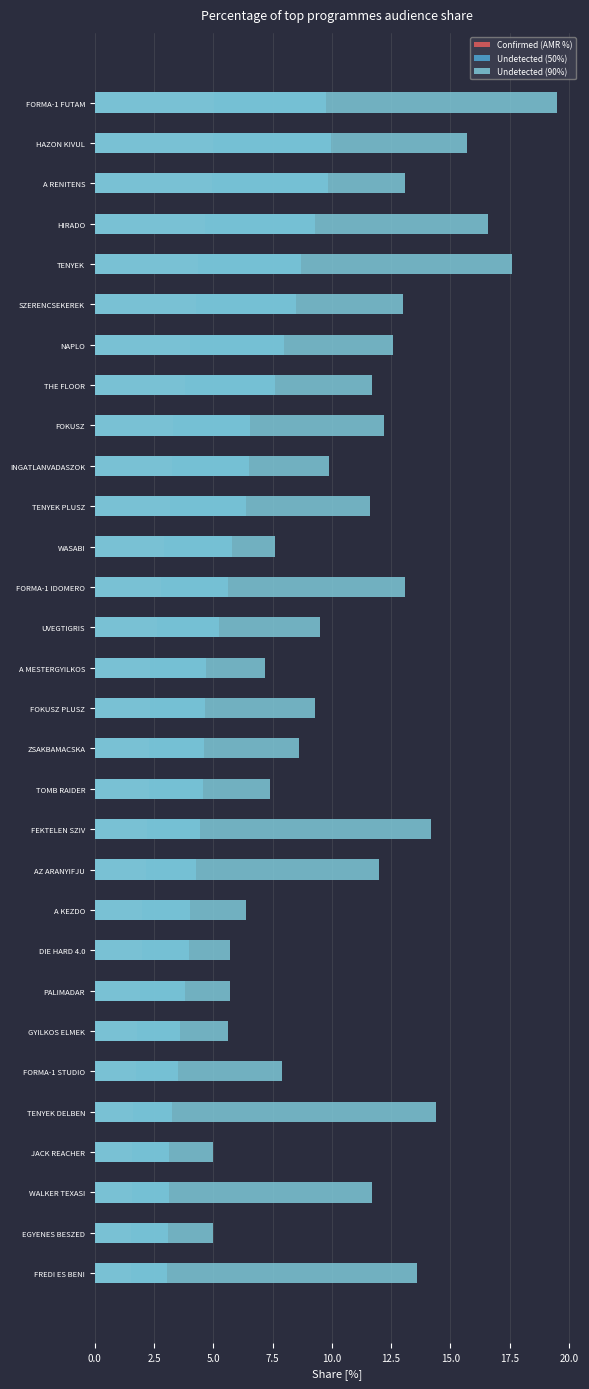

What is the spread (max minus min) of values at FORMA-1 STUDIO?

6.1